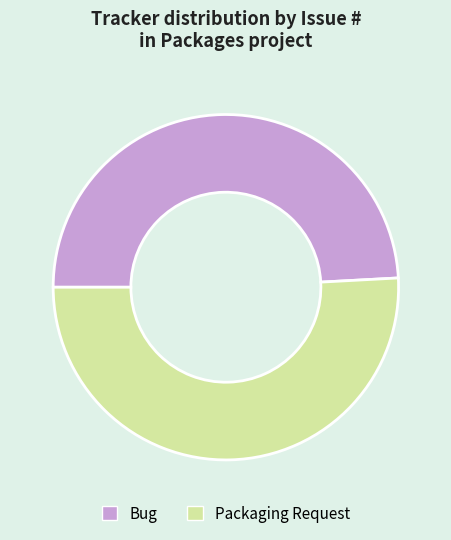

Which category has the smallest portion of the pie?

Bug